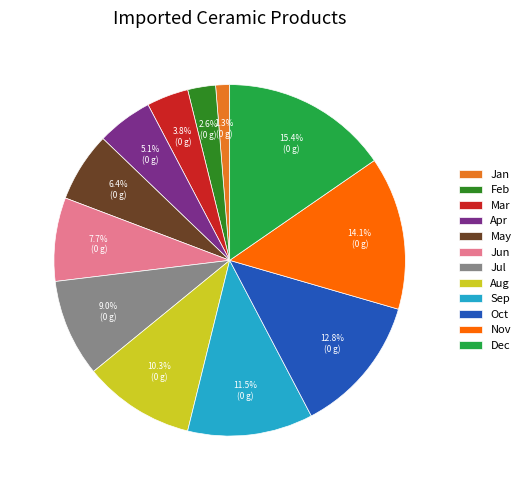

Count the number of slices in the pie.

12